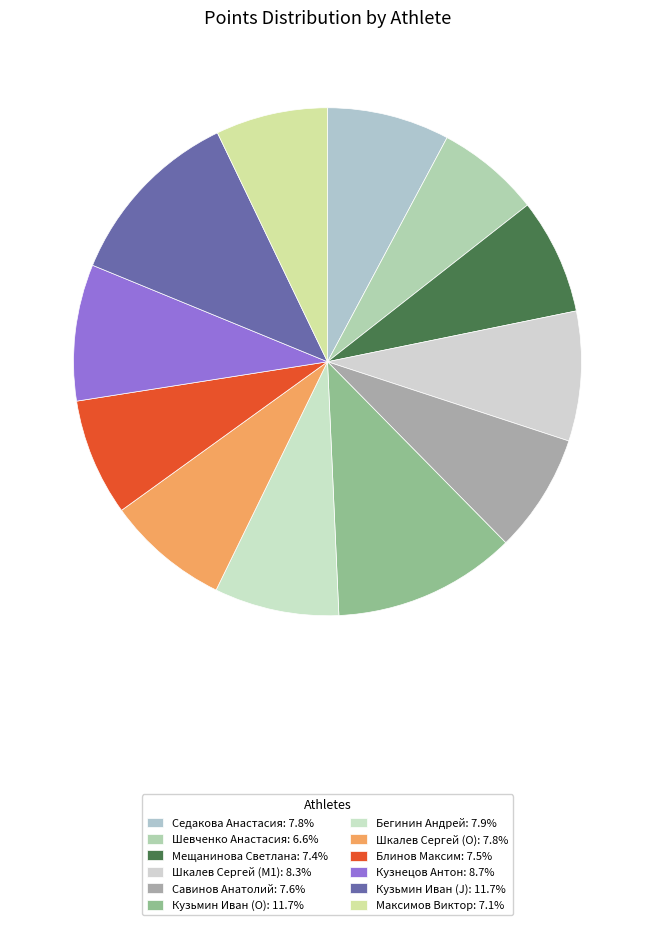

How many segments does this pie chart have?

12